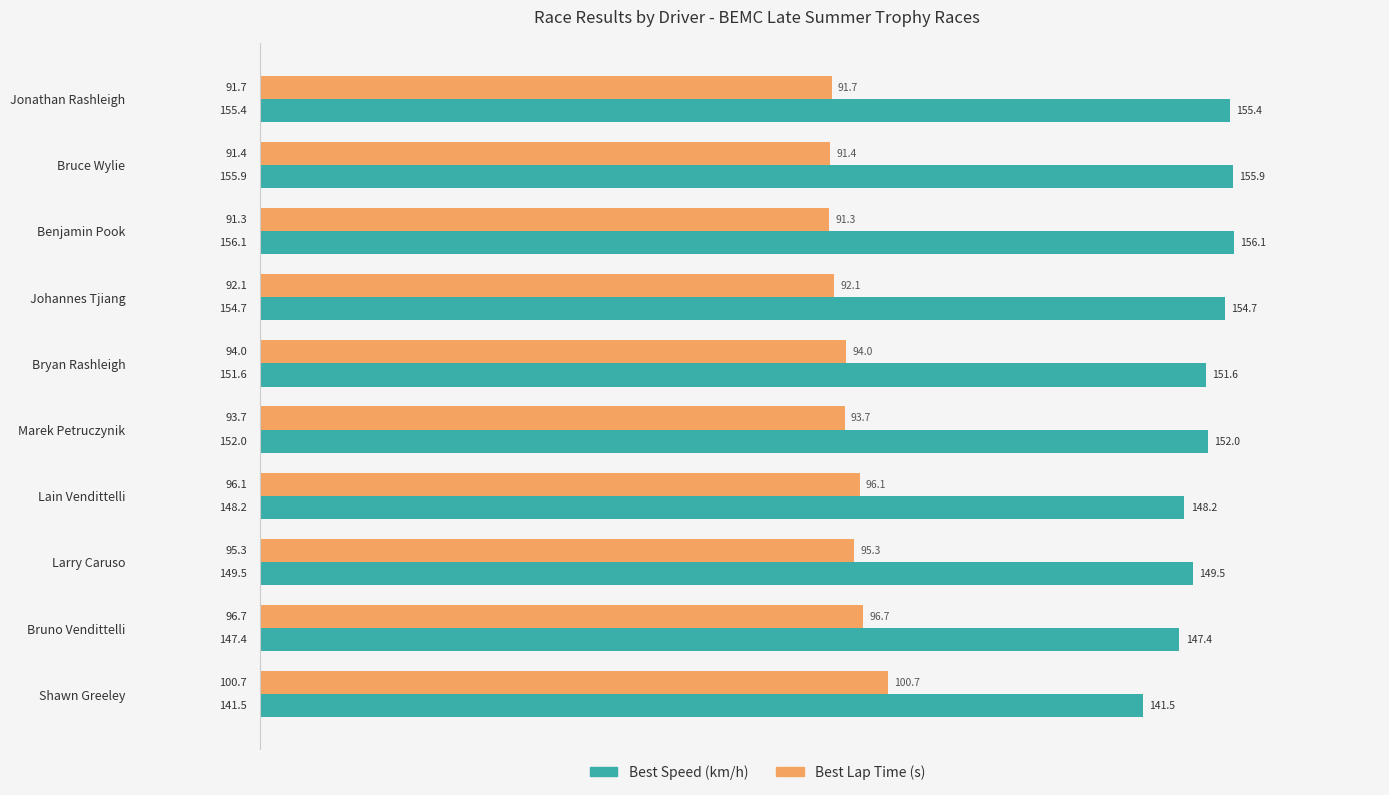

What is the difference between the second highest and minimum values in the Best Speed (km/h) series?

14.5